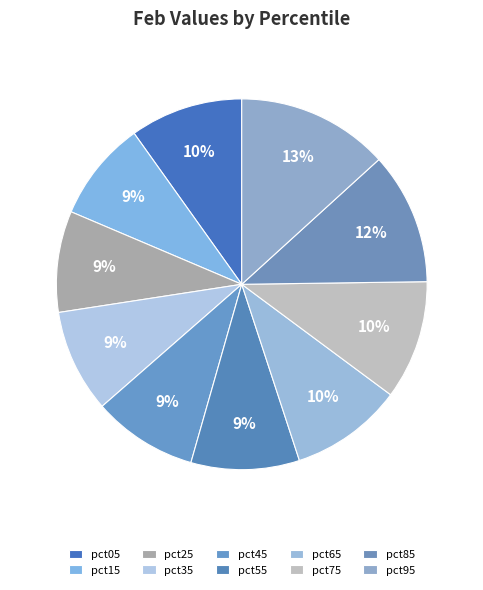

To the nearest percent, what percentage of the pie is pct55?

9%